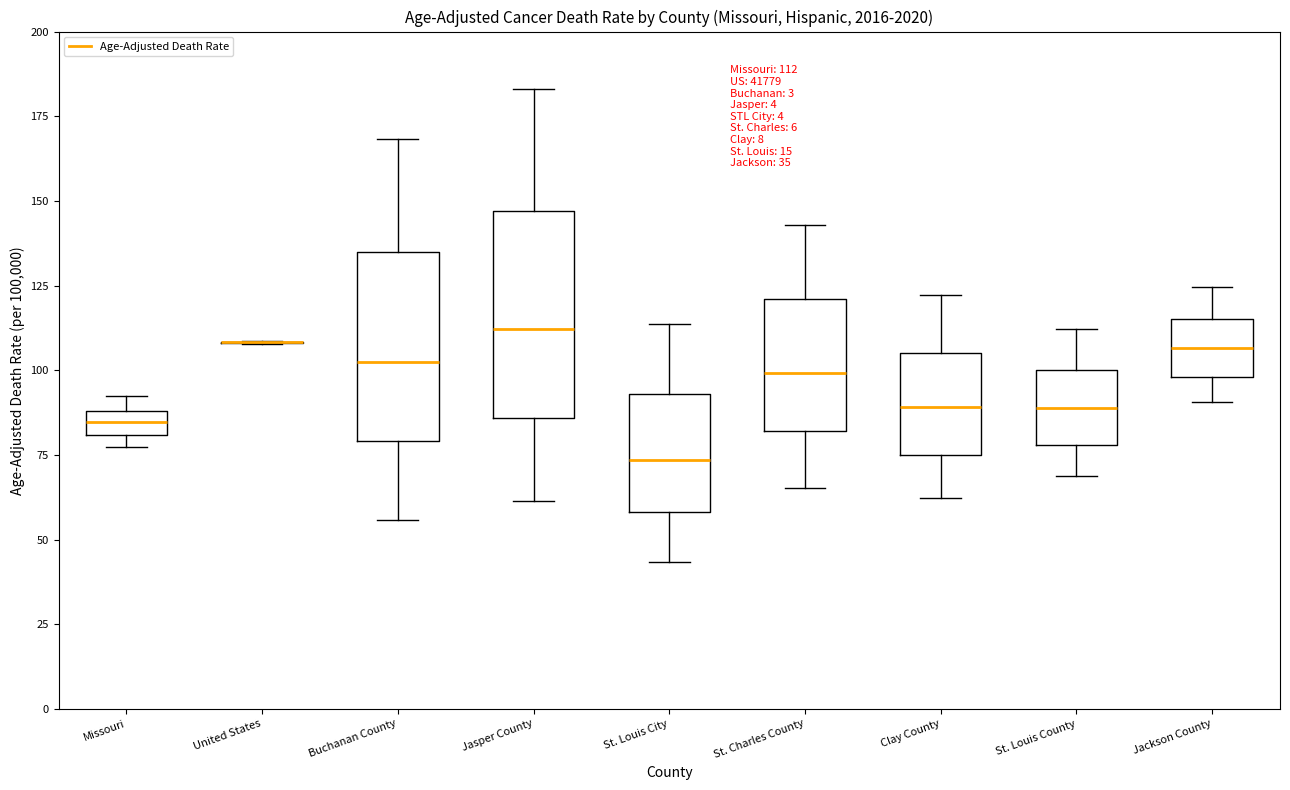

Comparing the boxes themselves (not the whiskers), which one is the tallest?

Jasper County